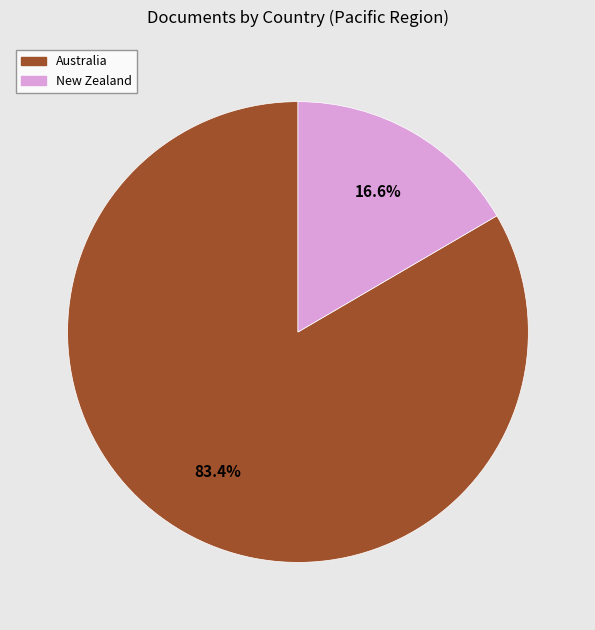

What percentage is the New Zealand slice, to the nearest percent?

17%